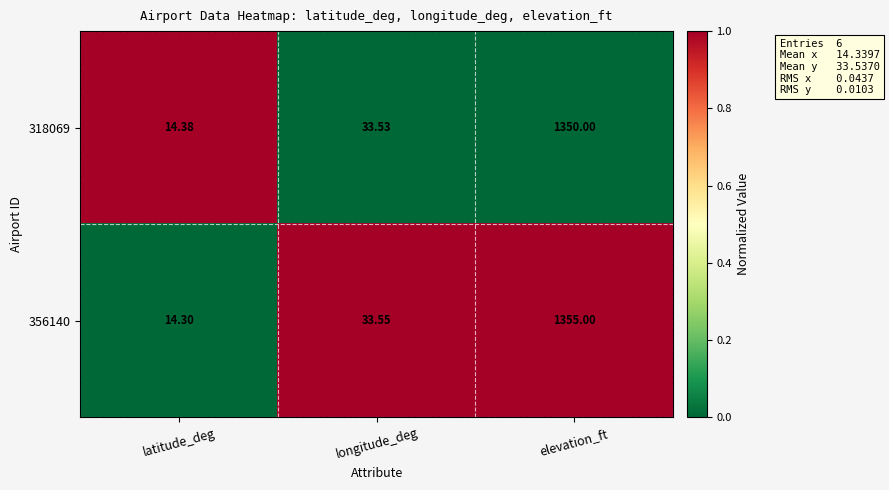

What is the total value across all series at latitude_deg?

28.7